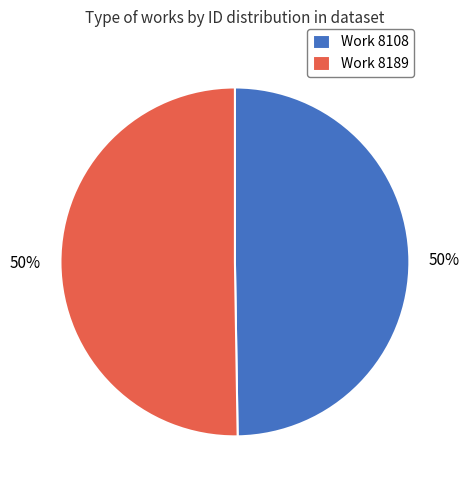

To the nearest percent, what portion does Work 8189 represent?

50%